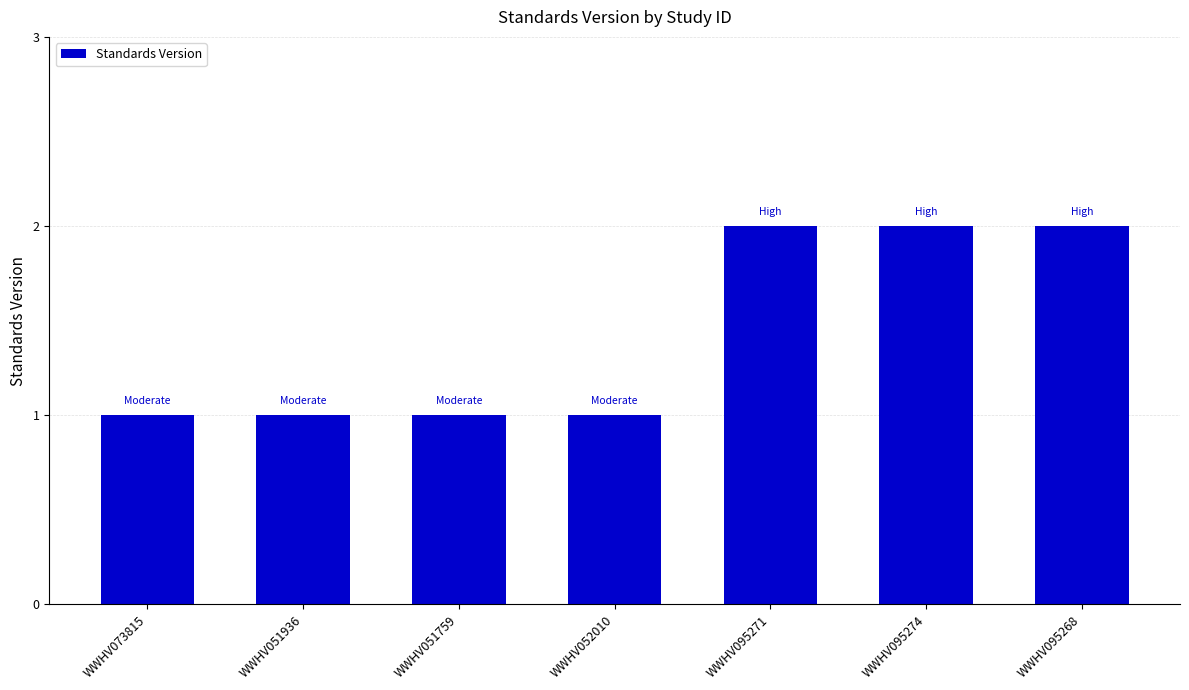

What is the sum of all values?

10